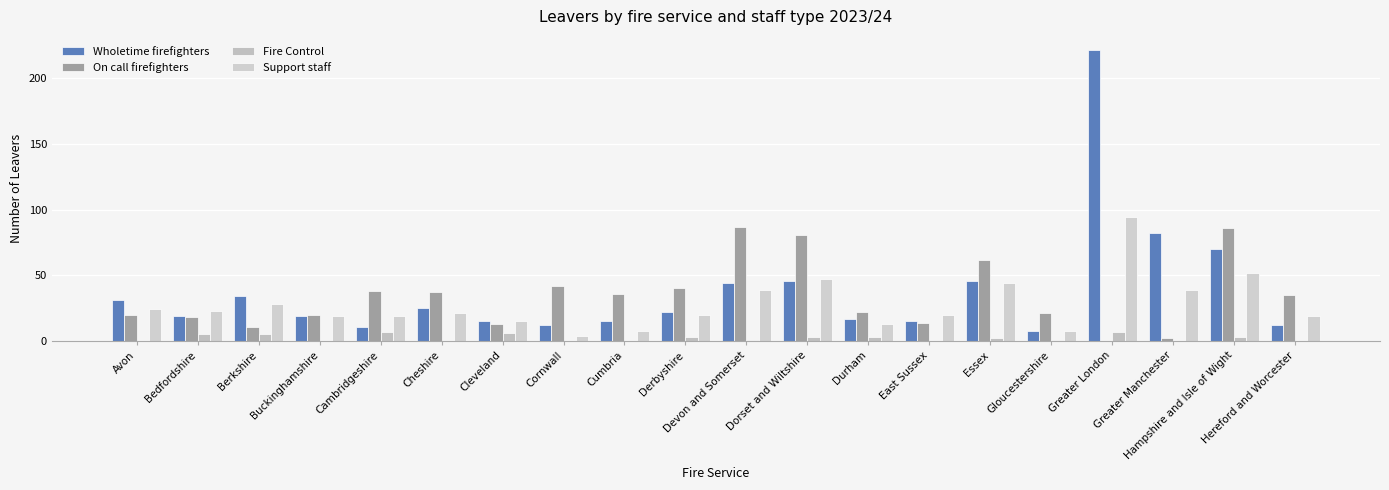

What is the average value of the Fire Control series?

2